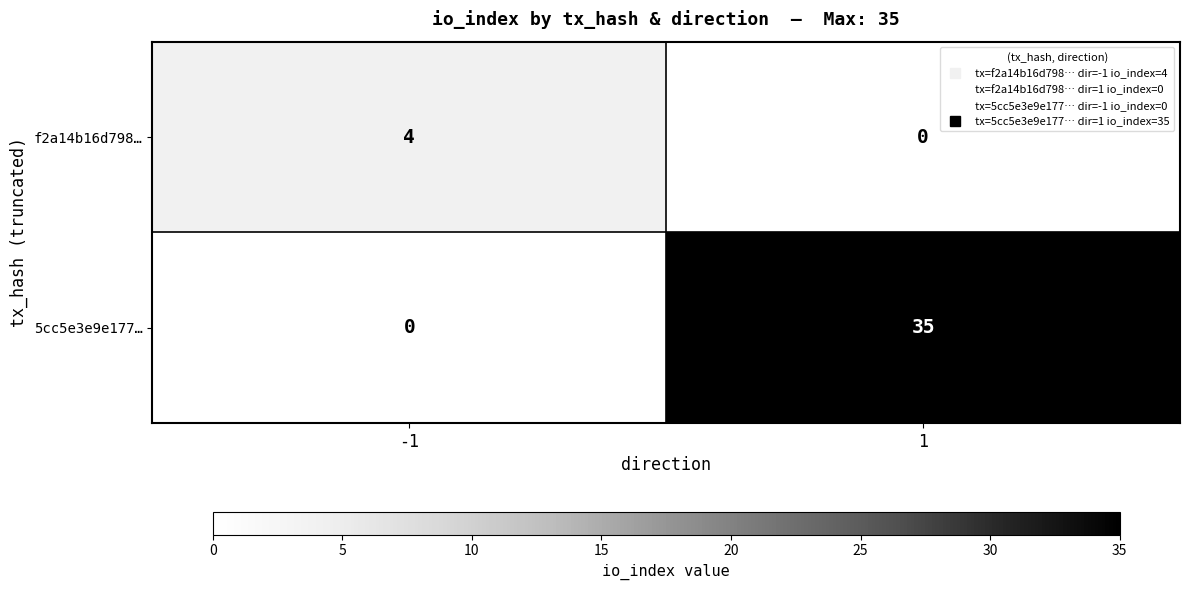

What is the greatest value displayed?

35